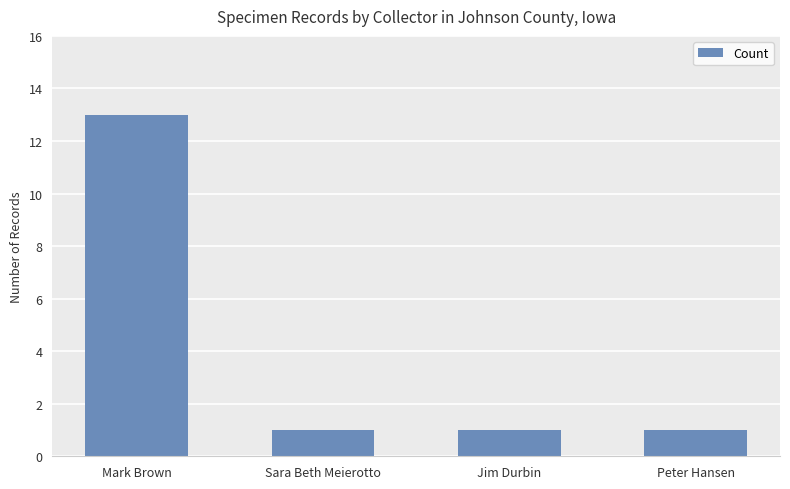

Count the number of categories in the chart.

4